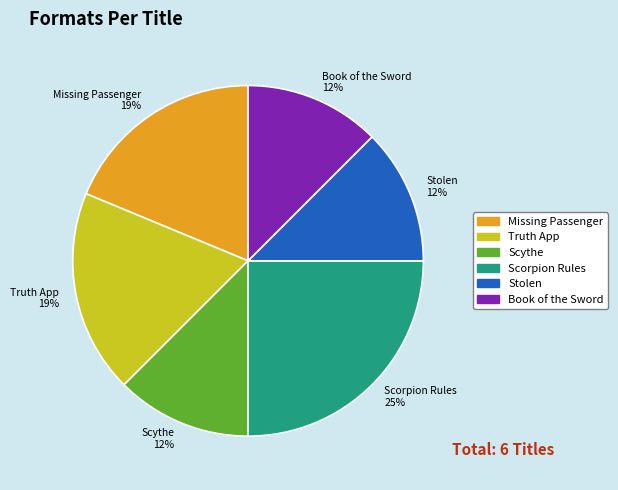

Is there a majority slice in this chart?

No